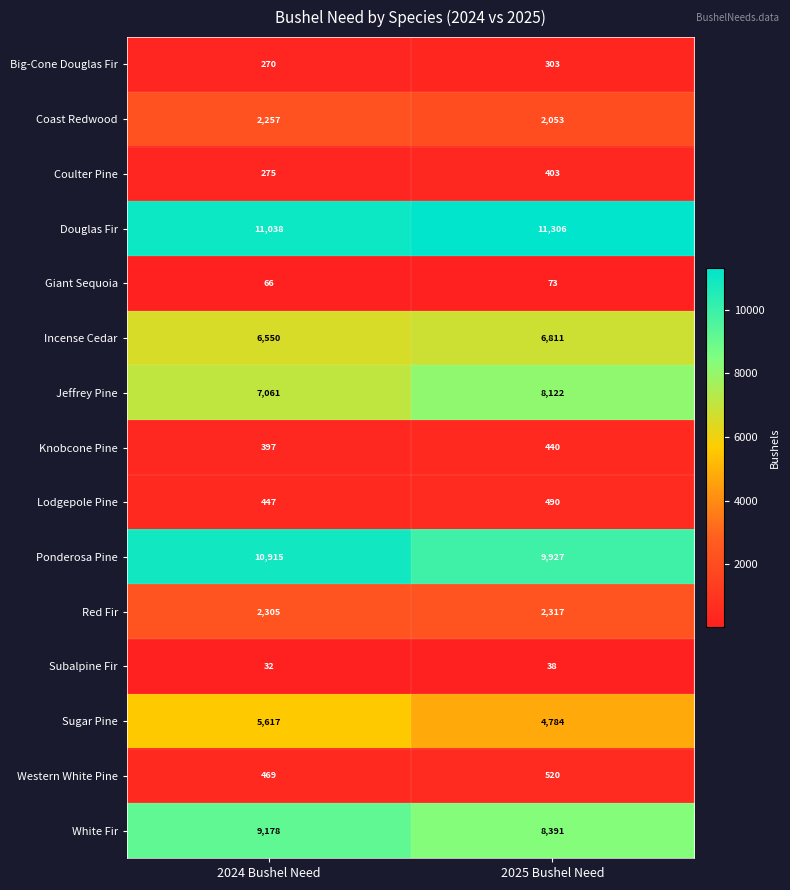

Rank the series at 2025 Bushel Need from lowest to highest value.

Subalpine Fir, Giant Sequoia, Big-Cone Douglas Fir, Coulter Pine, Knobcone Pine, Lodgepole Pine, Western White Pine, Coast Redwood, Red Fir, Sugar Pine, Incense Cedar, Jeffrey Pine, White Fir, Ponderosa Pine, Douglas Fir